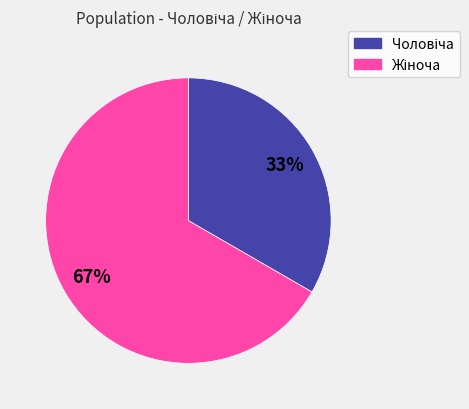

Is there any slice that represents more than half of the pie?

Yes